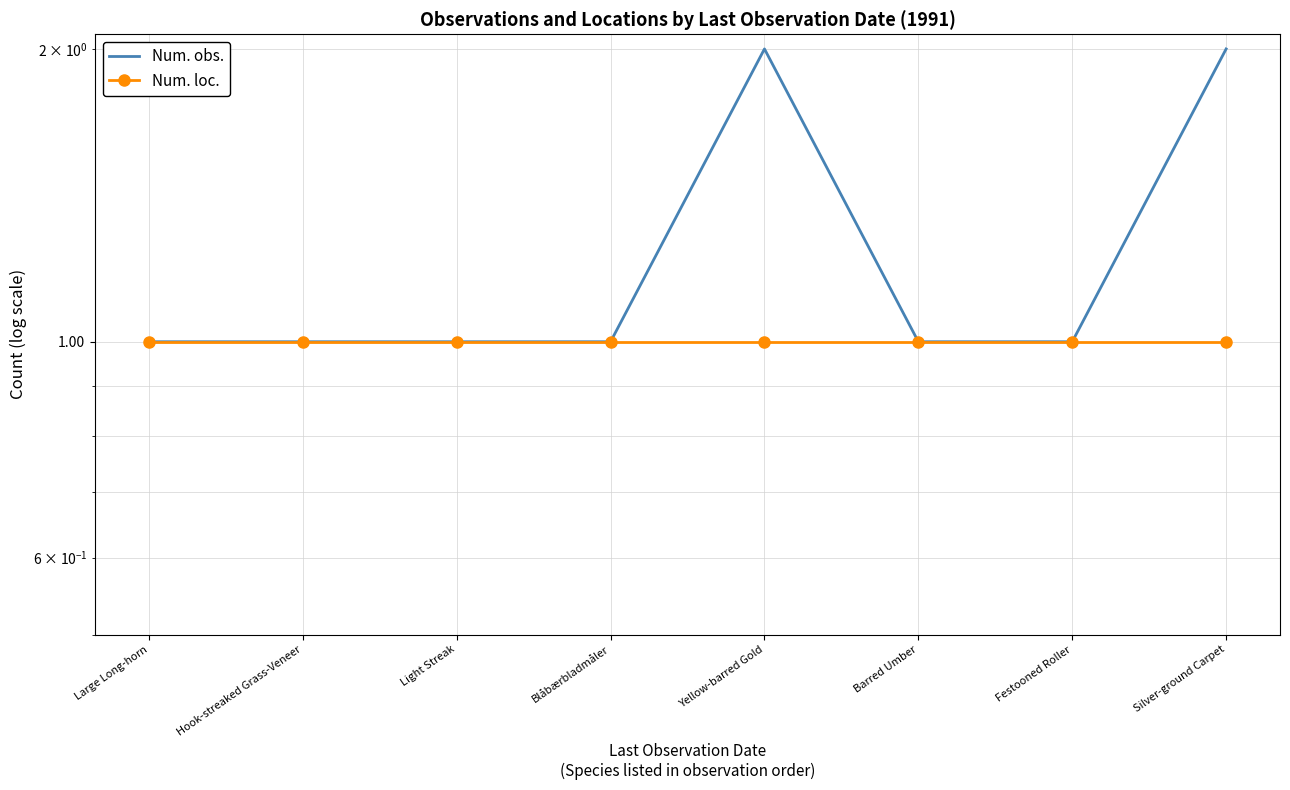

What is the sum of the Num. obs. values at Barred Umber and Silver-ground Carpet?

3